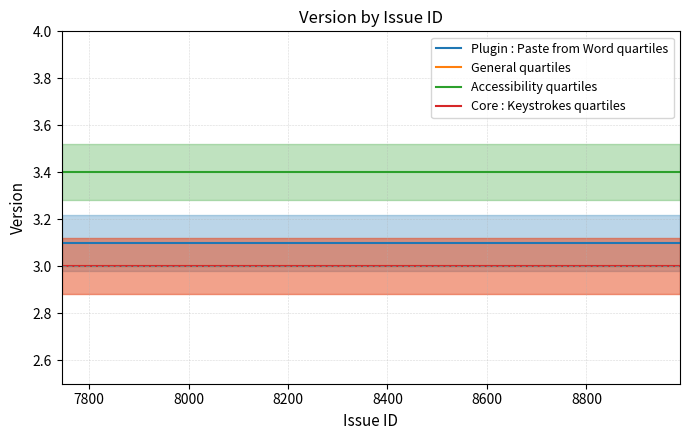

Is the value of General at 8950 greater than the value of Accessibility at 7745?

No